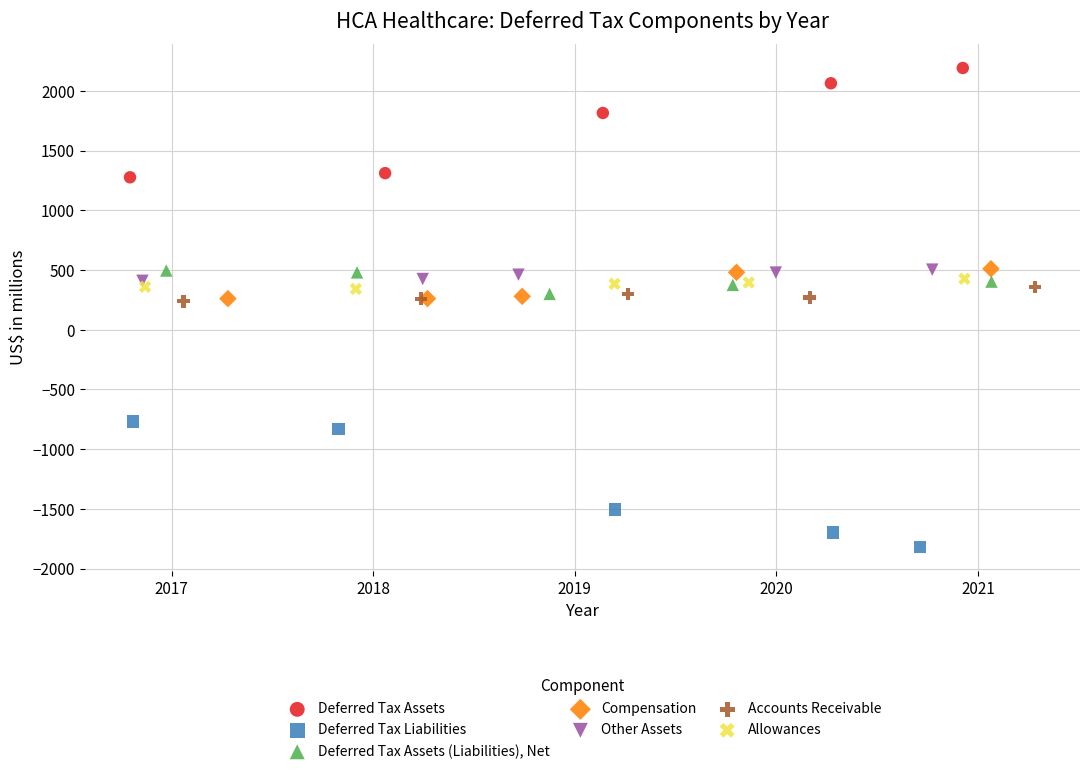

Which series contains the highest Y value?

Deferred Tax Assets